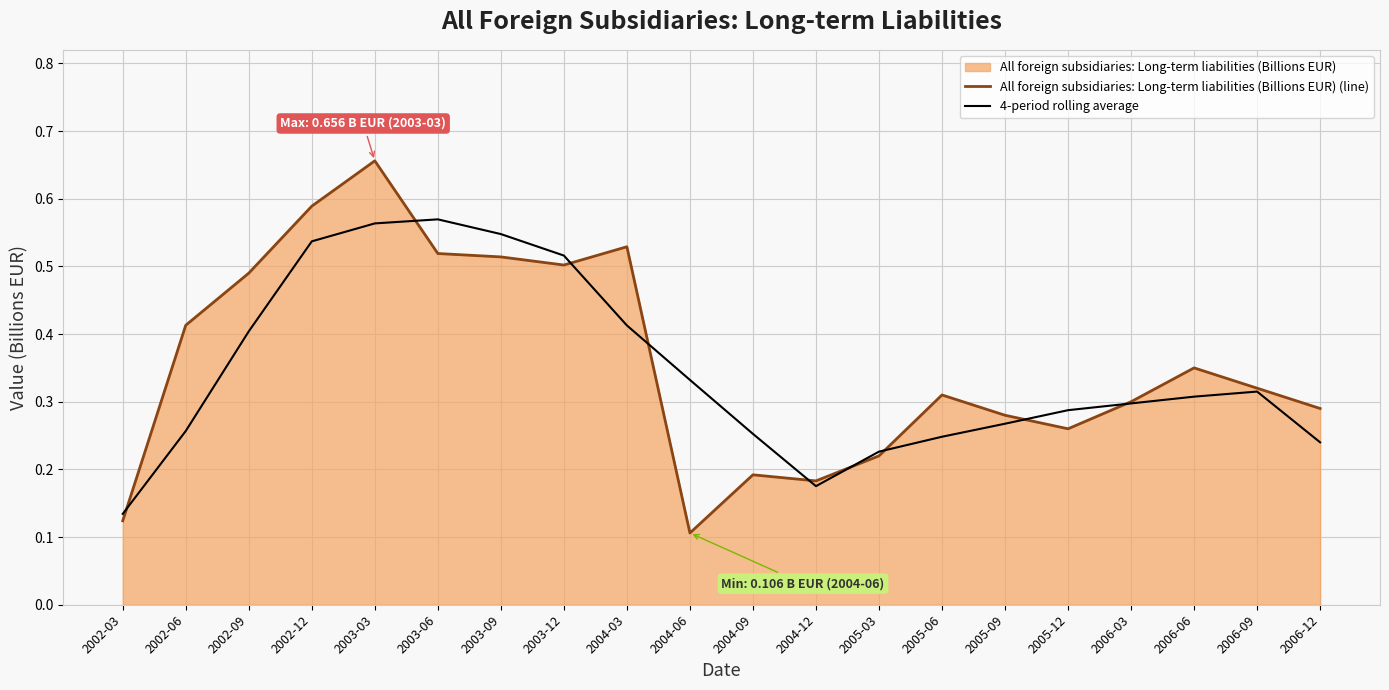

What is the greatest value displayed?

0.7